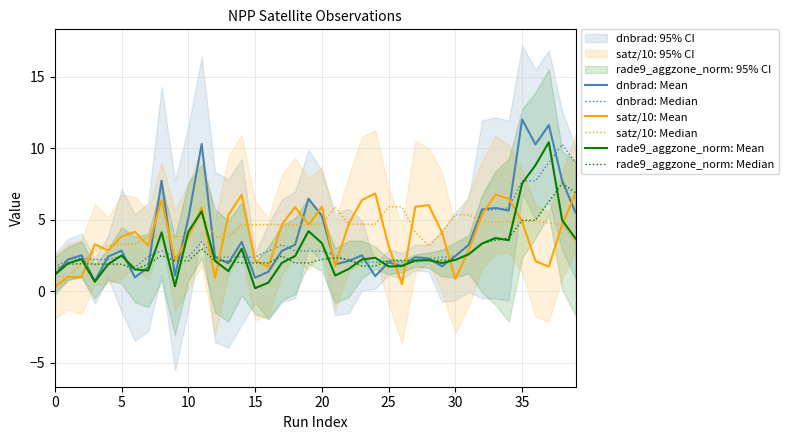

Count the number of categories in the chart.

40